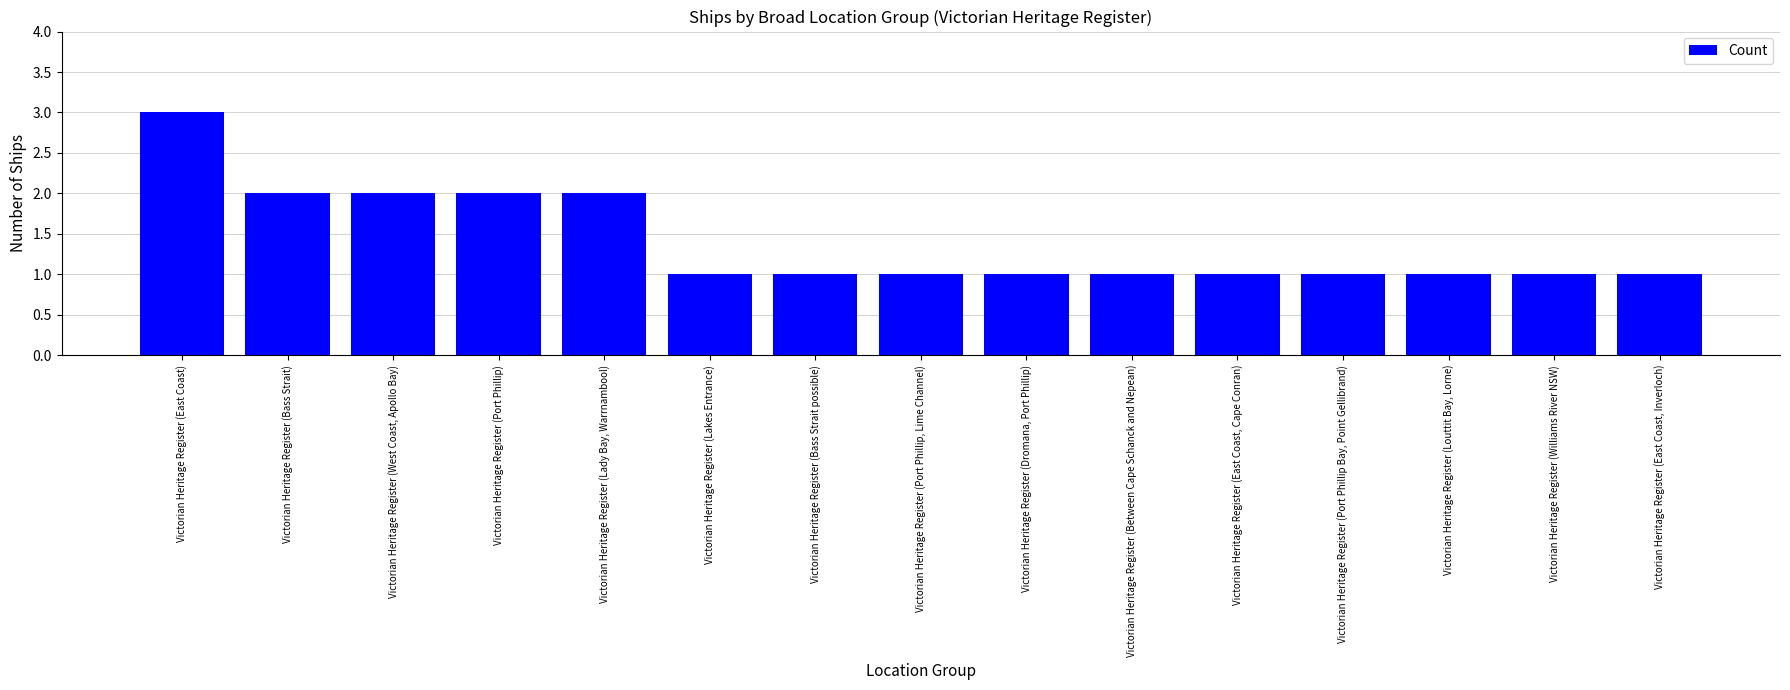

True or false: the data shows 3 at Victorian Heritage Register (East Coast).

True